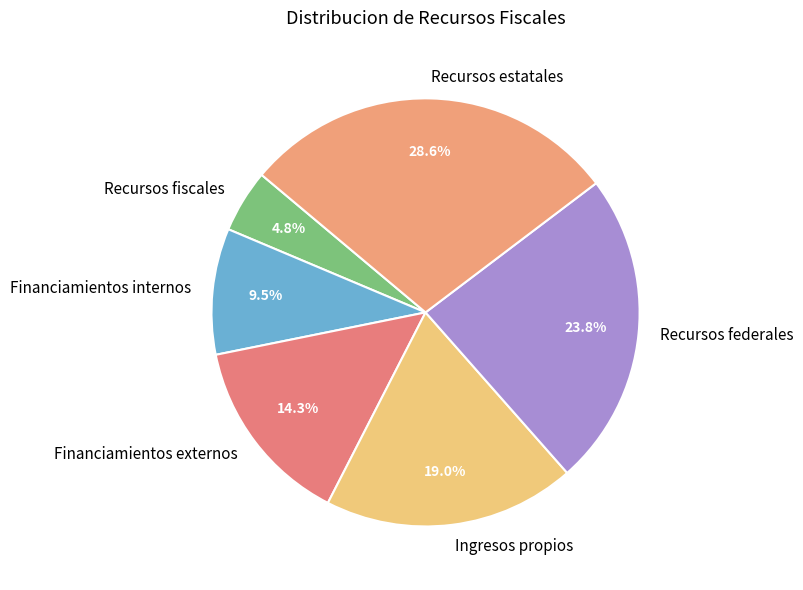

Is there a majority slice in this chart?

No